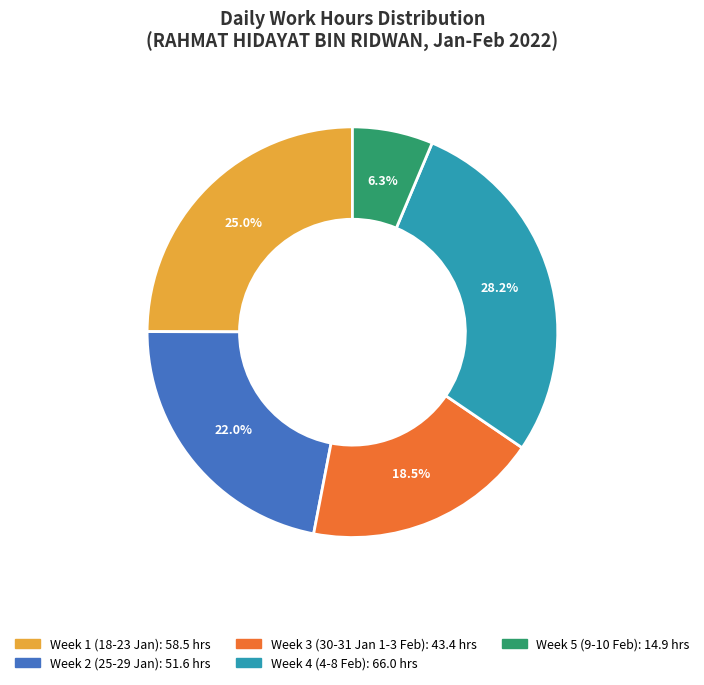

What is the smallest slice in the pie chart?

Week 5 (9-10 Feb)